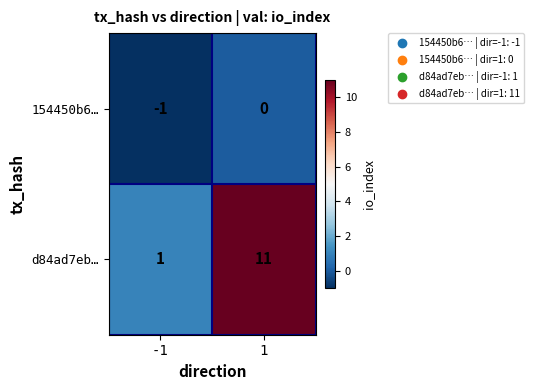

Is it true that 154450b6… equals 0 at 1?

True